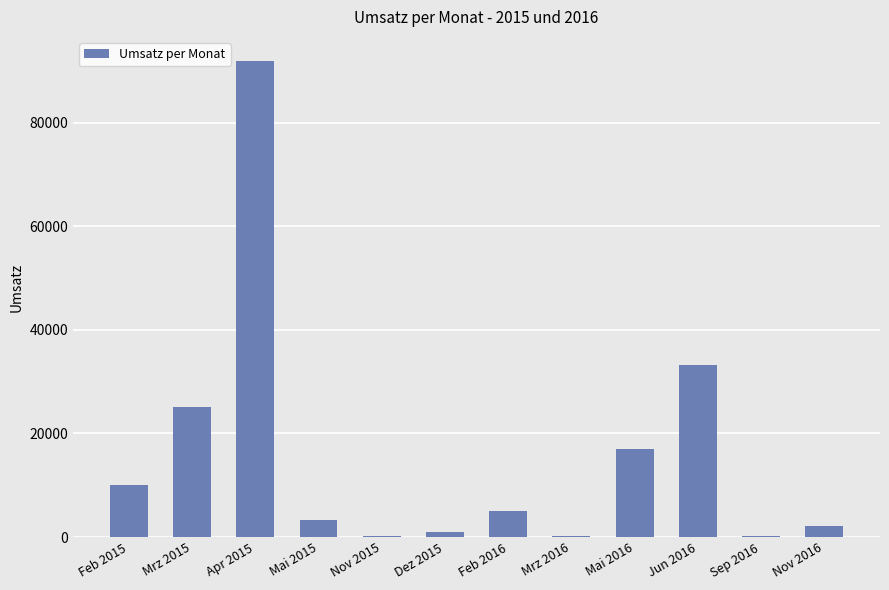

Reading left to right, extract all data points from this chart.

10100	25200	92000	3200	200	1030	5100	200	17000	33200	200	2030